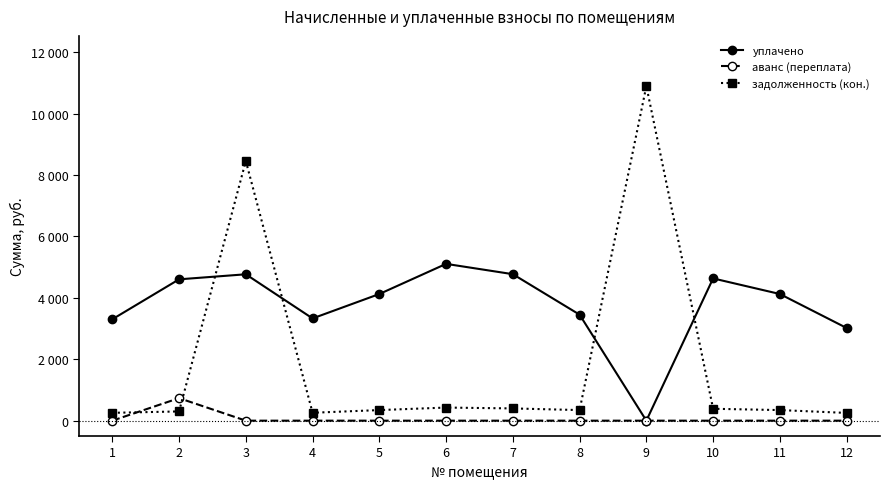

True or false: аванс (переплата) and уплачено intersect in this chart.

False